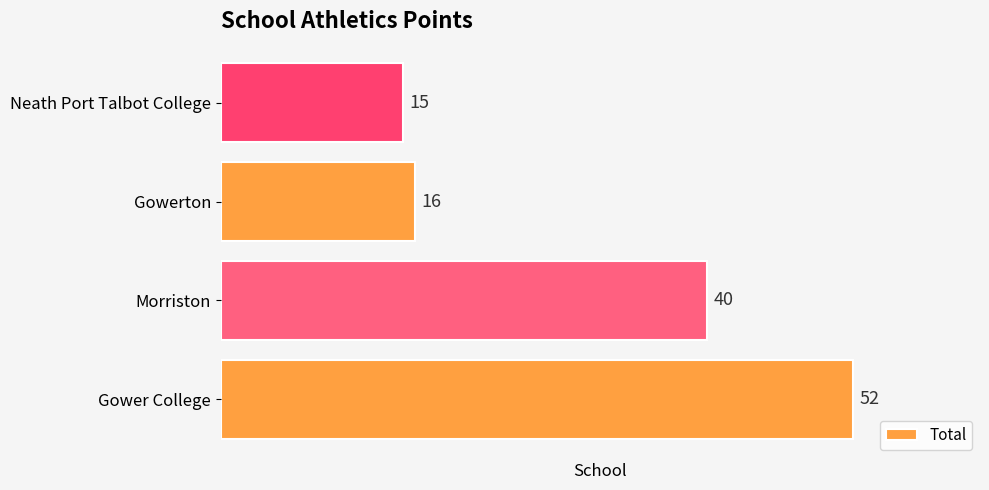

What is the sum of all values?

123